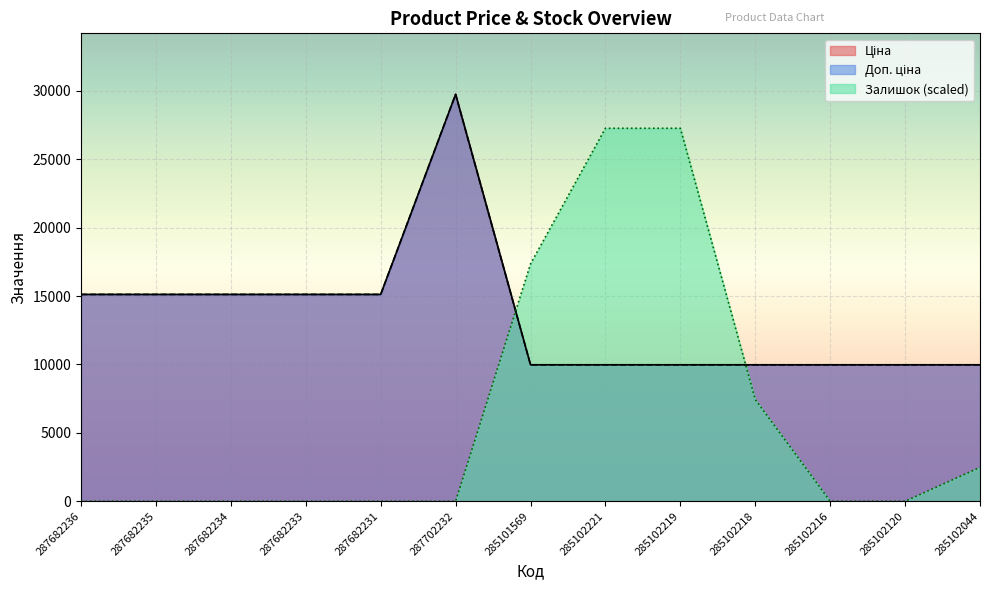

Reading left to right, transcribe all the data shown in this chart.

Ціна: 15120.0	15120.0	15120.0	15120.0	15120.0	29747.2	9975.0	9975.0	9975.0	9975.0	9975.0	9975.0	9975.0
Доп. ціна: 15120.0	15120.0	15120.0	15120.0	15120.0	29747.2	9975.0	9975.0	9975.0	9975.0	9975.0	9975.0	9975.0
Залишок: 0.0	0.0	0.0	0.0	0.0	0.0	17352.6	27268.3	27268.3	7436.8	0.0	0.0	2478.9